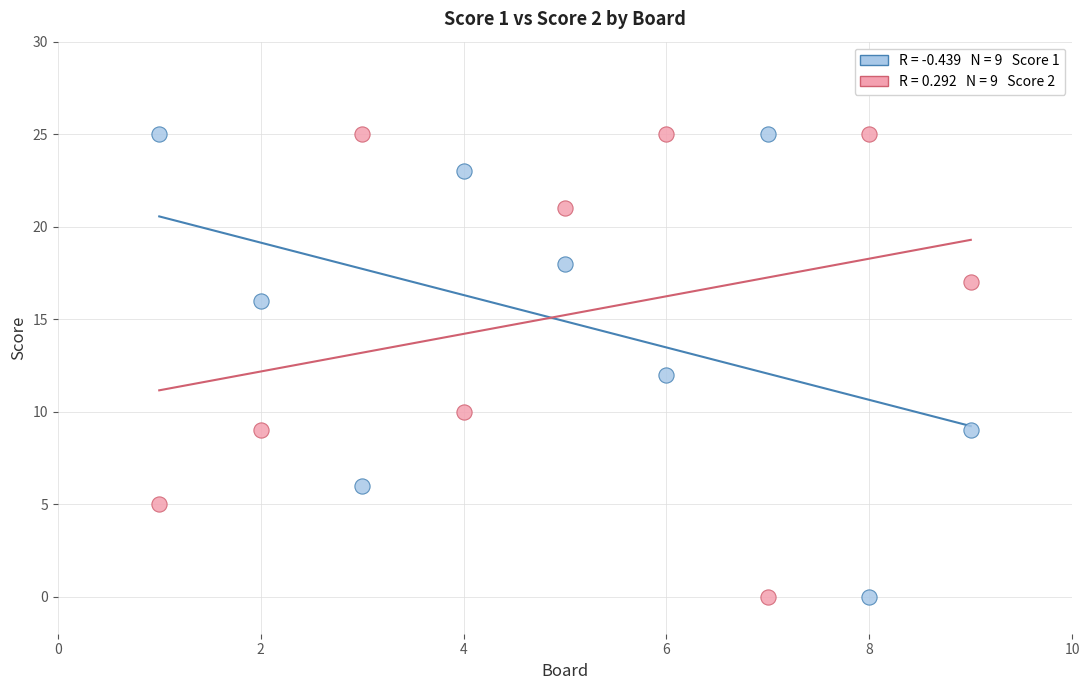

Across all data points, what is the range of Y values (max minus min)?

25